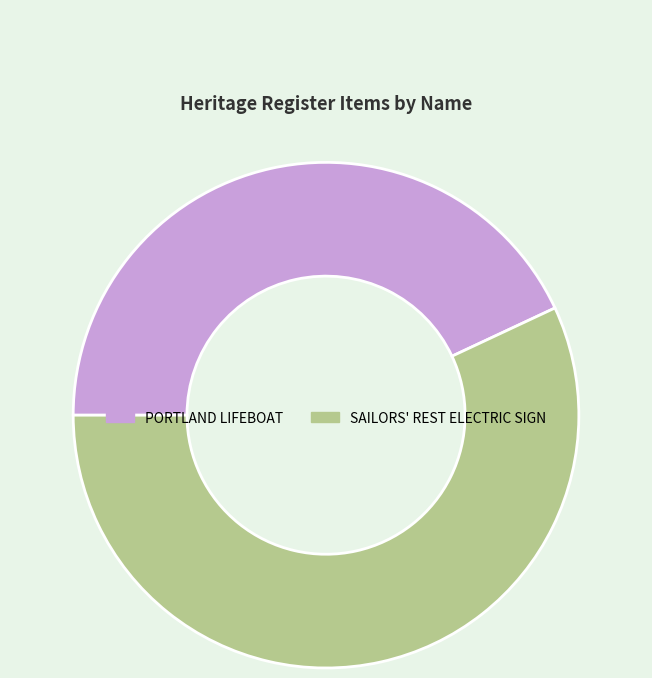

The SAILORS' REST ELECTRIC SIGN slice represents 57% of the pie. True or false?

True